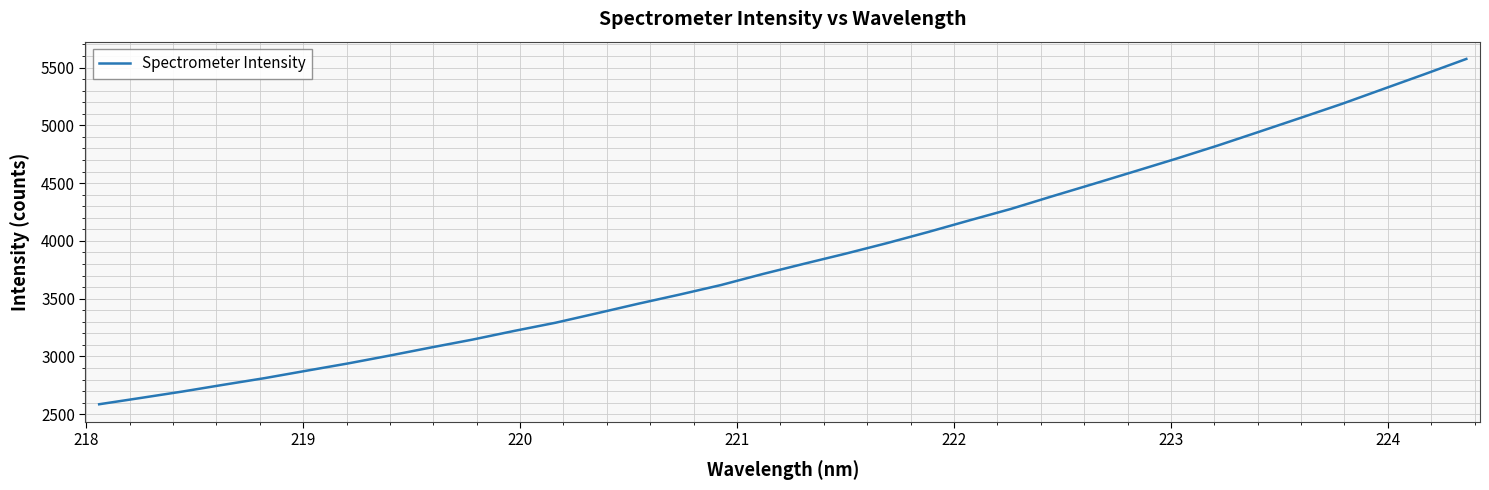

What is the difference between the maximum and minimum values?

2989.0